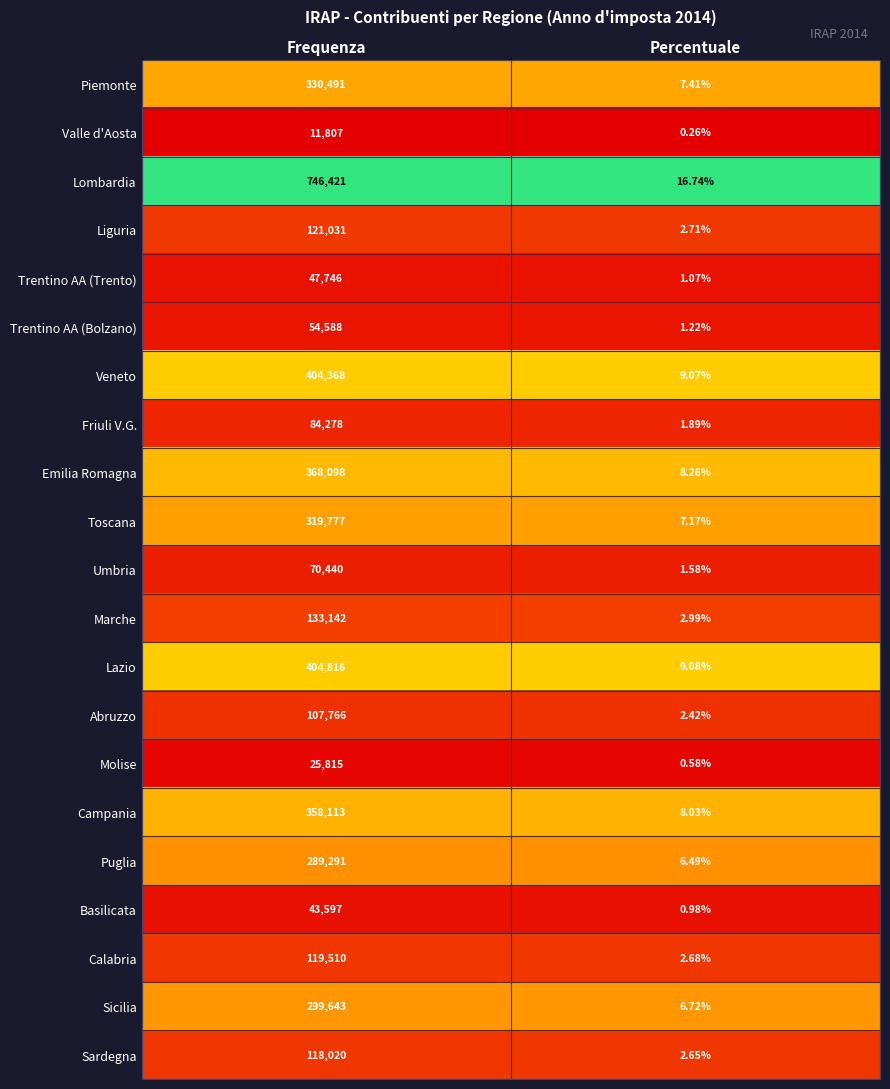

Rank the series at Percentuale from lowest to highest value.

Valle d'Aosta, Molise, Basilicata, Trentino AA (Trento), Trentino AA (Bolzano), Umbria, Friuli V.G., Abruzzo, Sardegna, Calabria, Liguria, Marche, Puglia, Sicilia, Toscana, Piemonte, Campania, Emilia Romagna, Veneto, Lazio, Lombardia